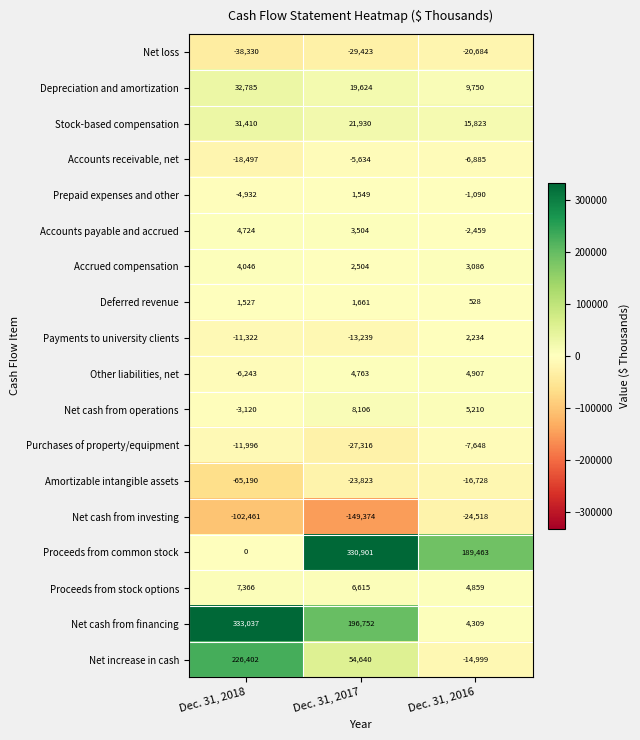

Which category has the highest value across all series?

Dec. 31, 2018